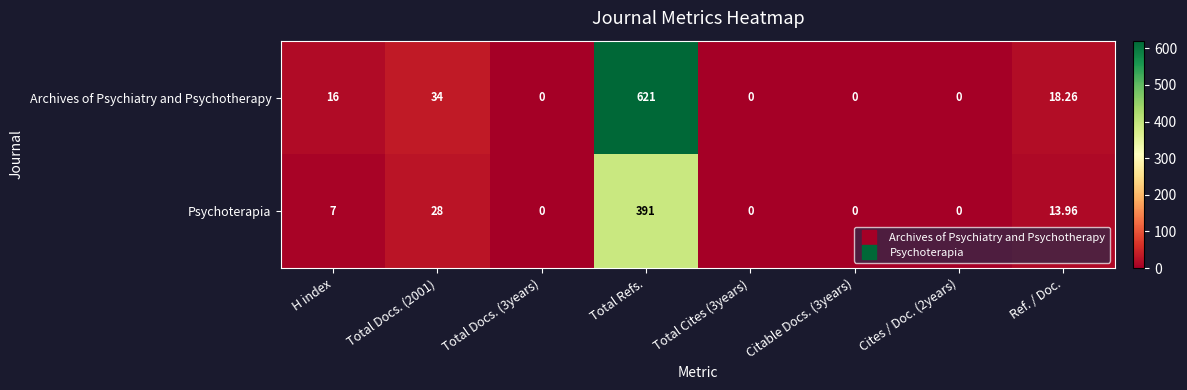

List the series in order of their peak value, highest first.

Archives of Psychiatry and Psychotherapy, Psychoterapia